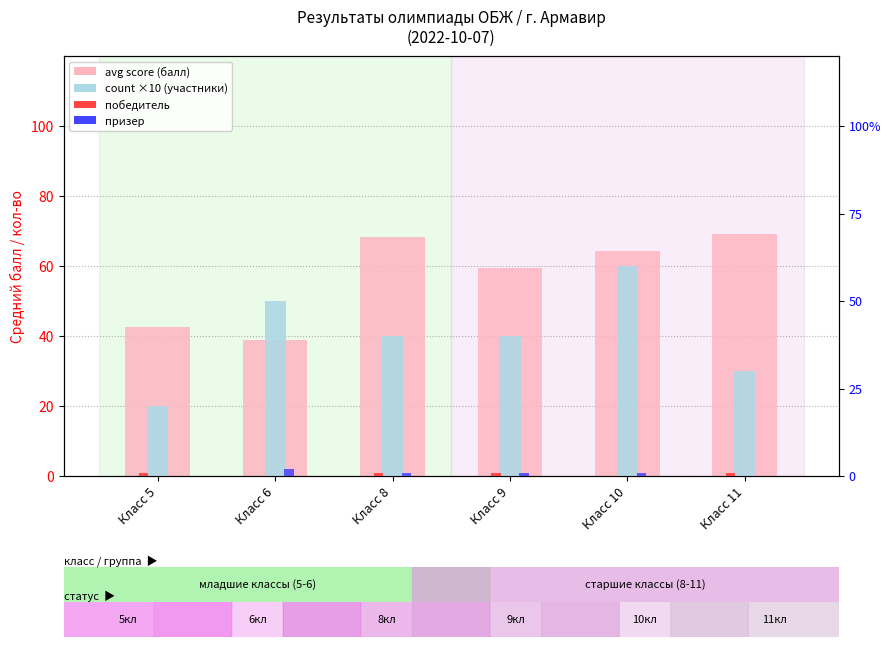

Between Класс 10 and Класс 6, which is larger?

Класс 10